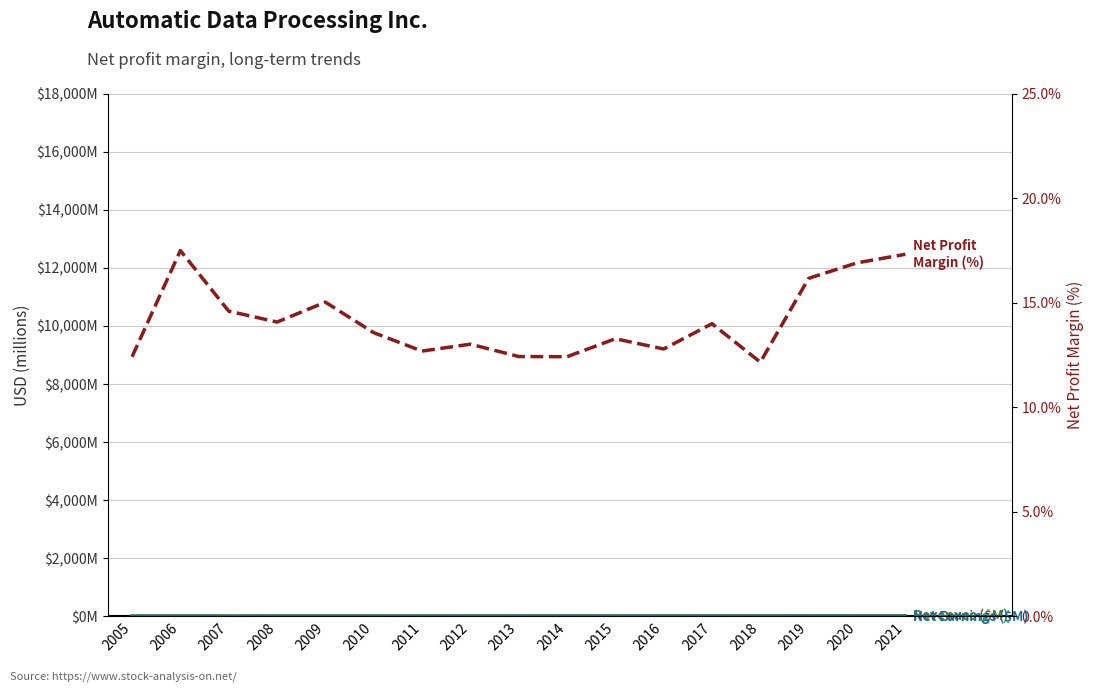

What is the value of the Net Earnings ($M) point at the 10th from the left?

1.5